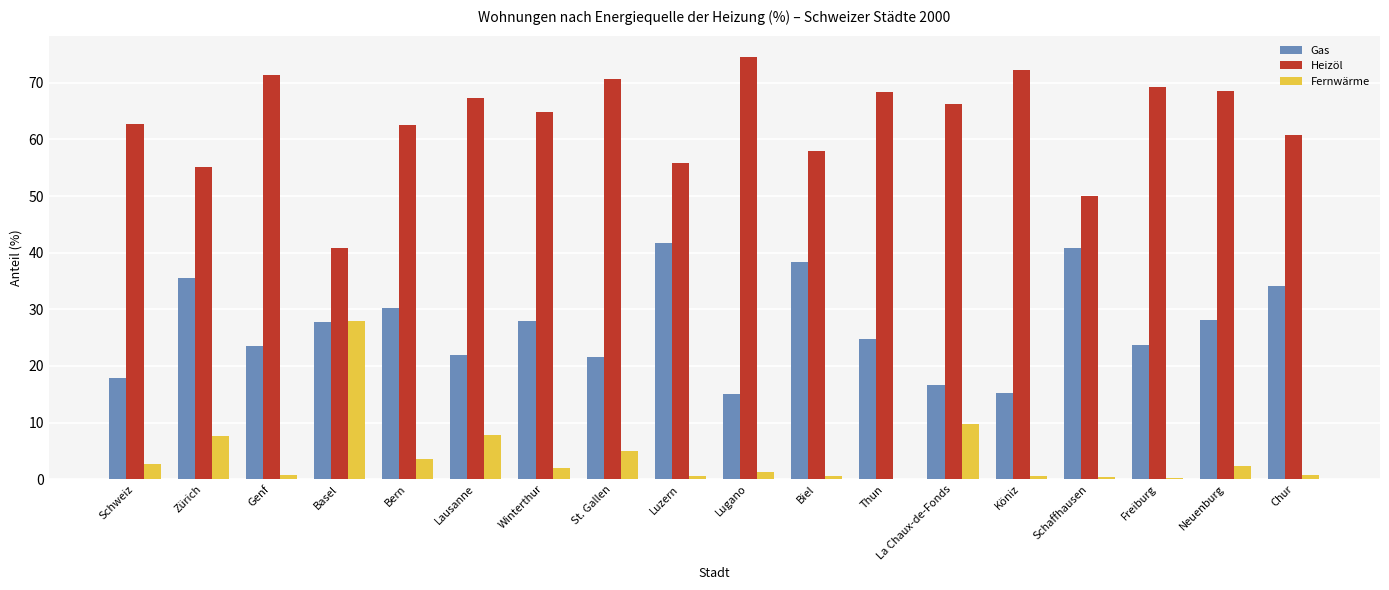

What is the total value across all series at Lausanne?

97.2